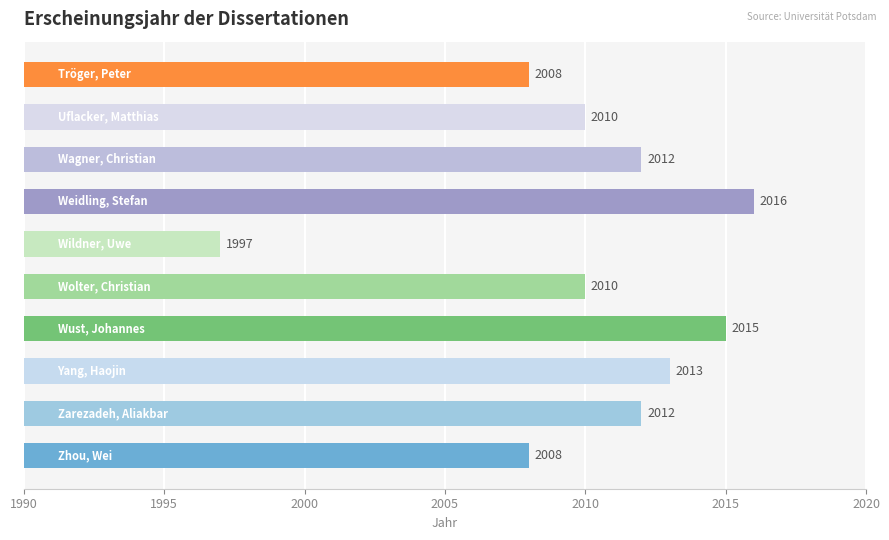

What is the smallest value displayed?

1997